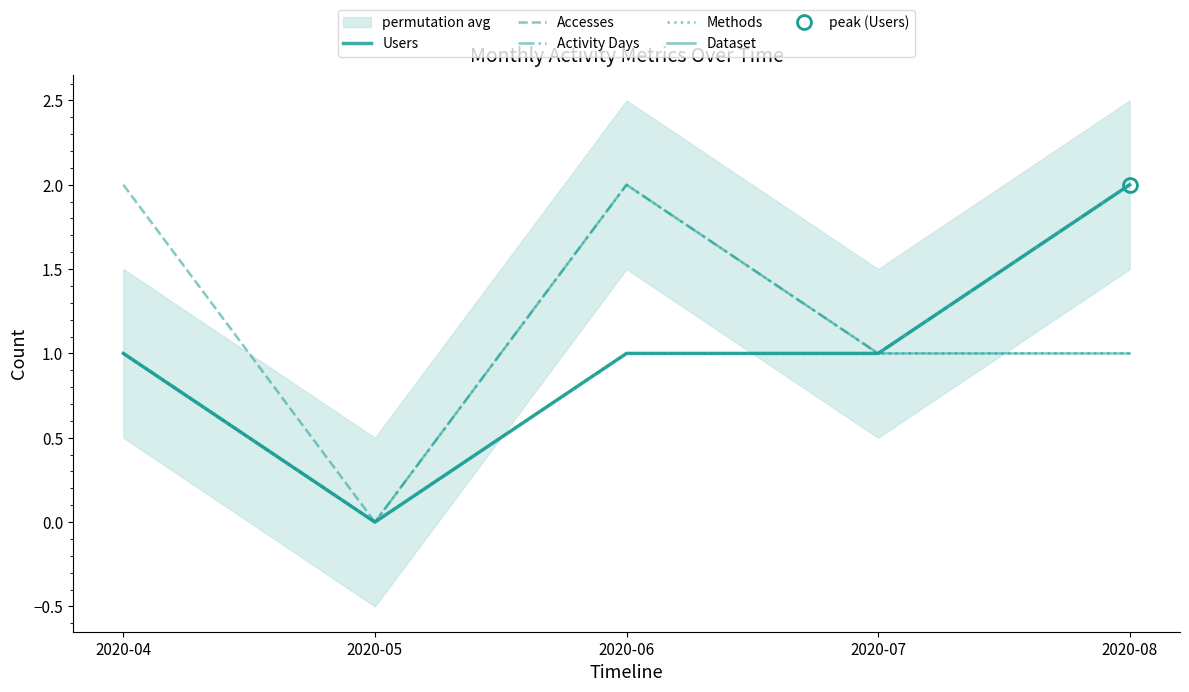

How many lines are shown in the chart?

5